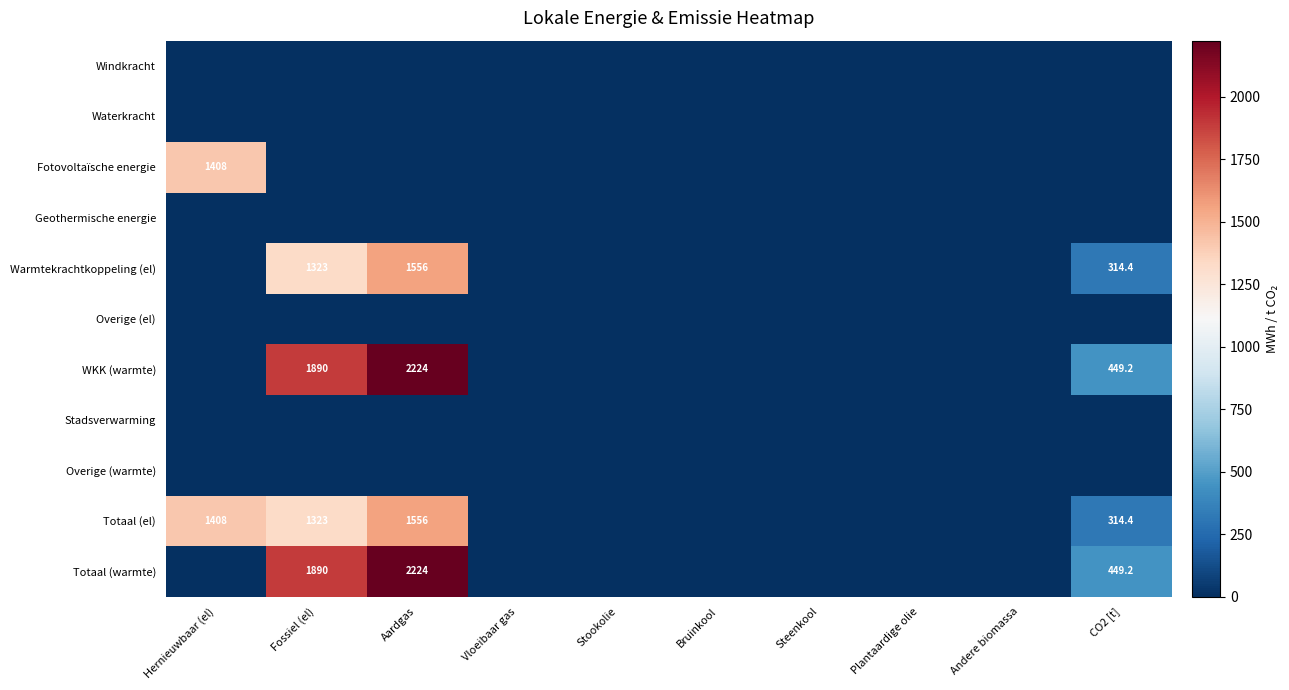

At how many categories does at least one series exceed 1103?

3